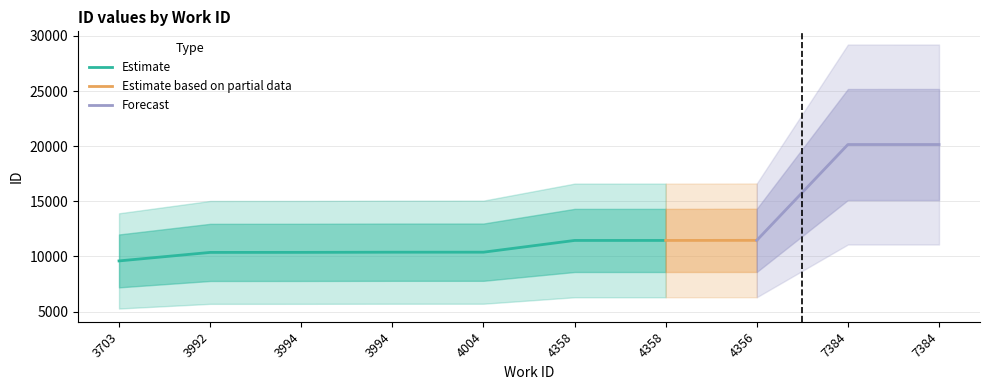

Which category has the lowest value across all series?

3703